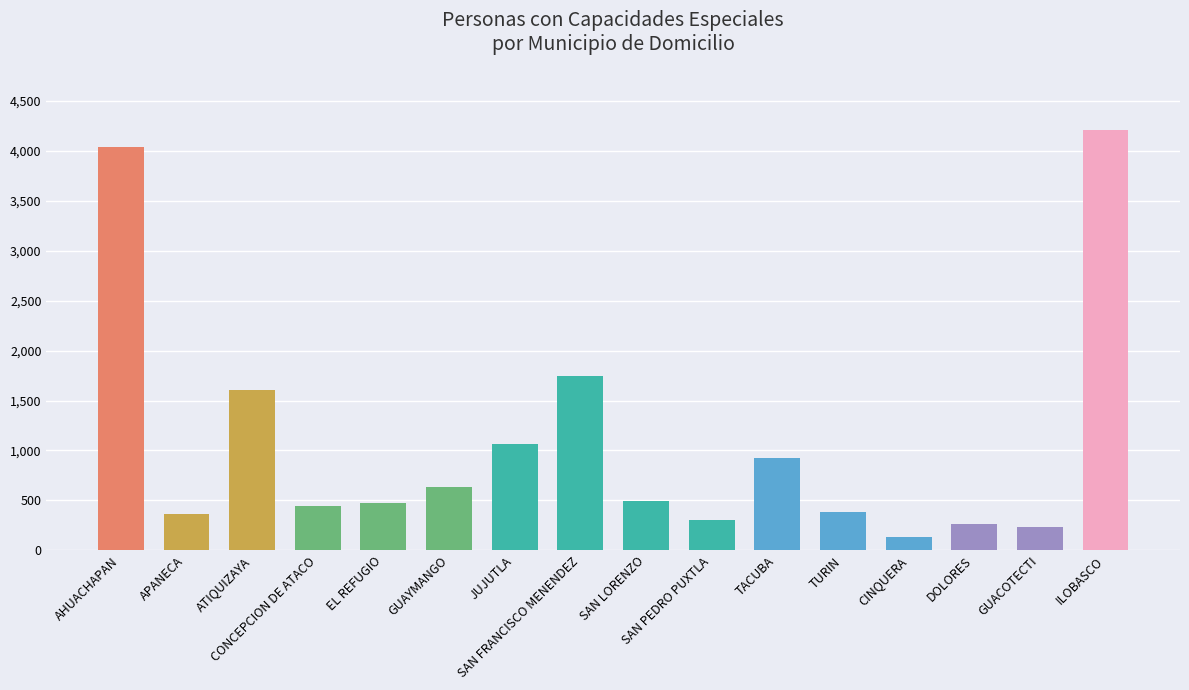

What is the approximate value at TURIN, to the nearest 100?

400